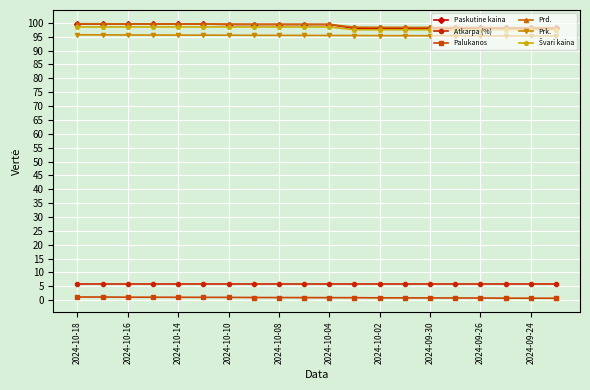

True or false: Atkarpa (%) and Prd. intersect in this chart.

False